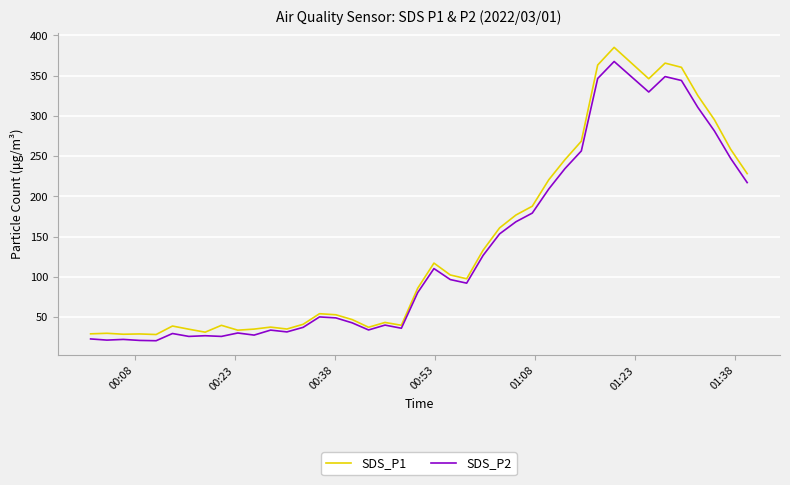

Which series has the largest range (max minus min)?

SDS_P1